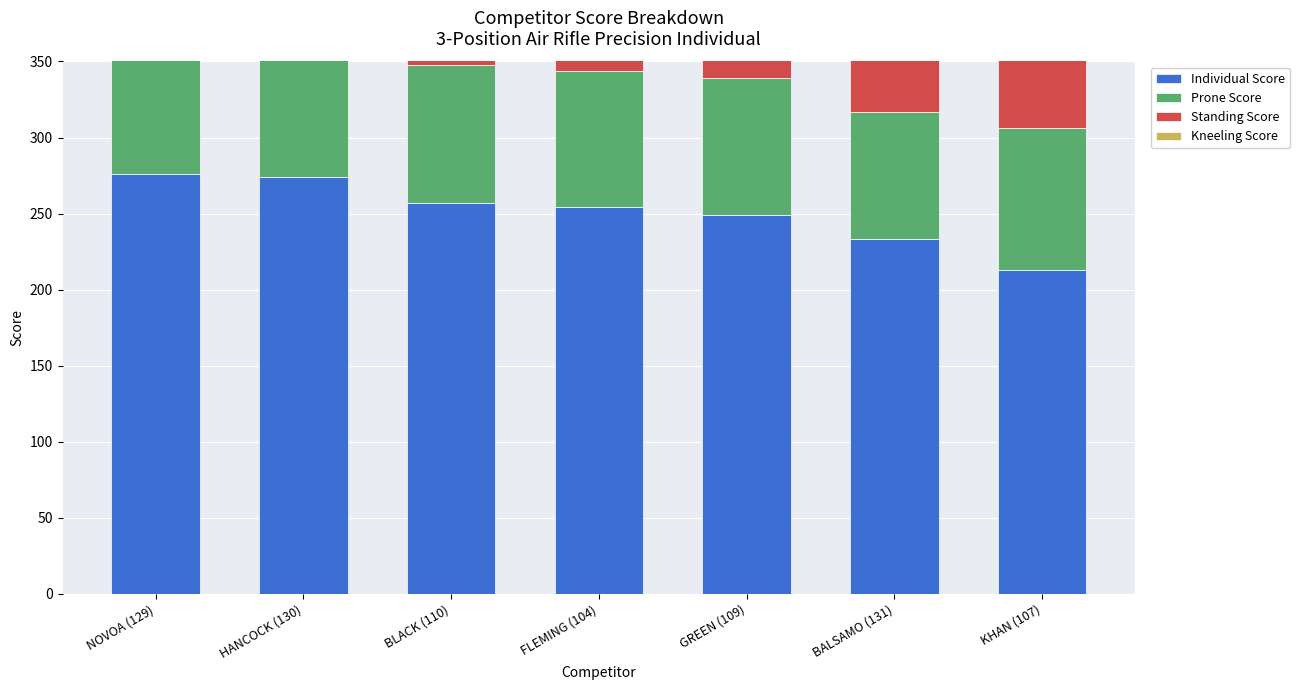

What is the value of the Individual Score bar at the 2nd from the left?

274